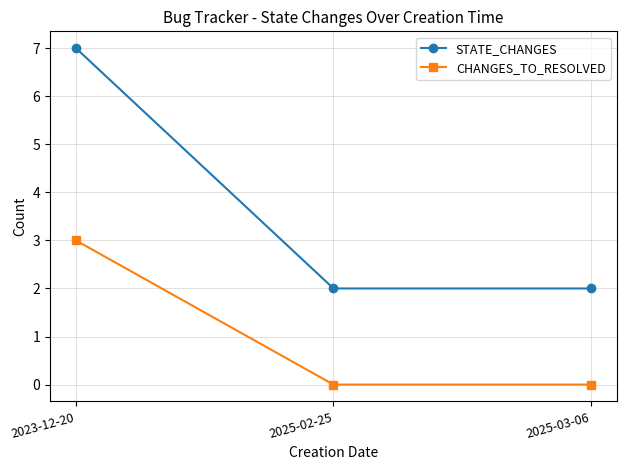

What position from the left is 2025-03-06?

3